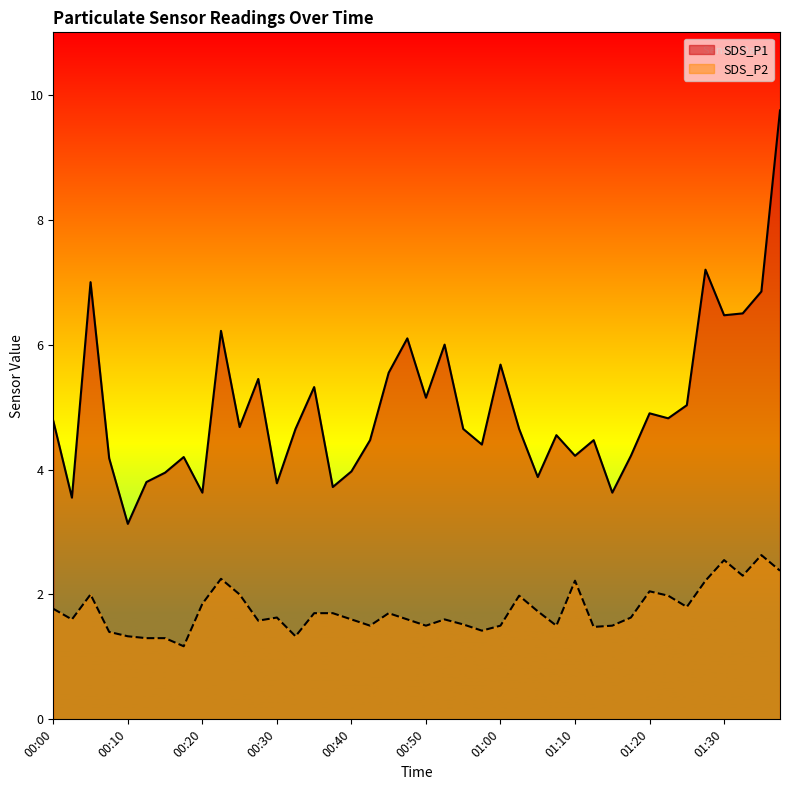

The value of SDS_P2 at 01:28 is 1.2. True or false?

False